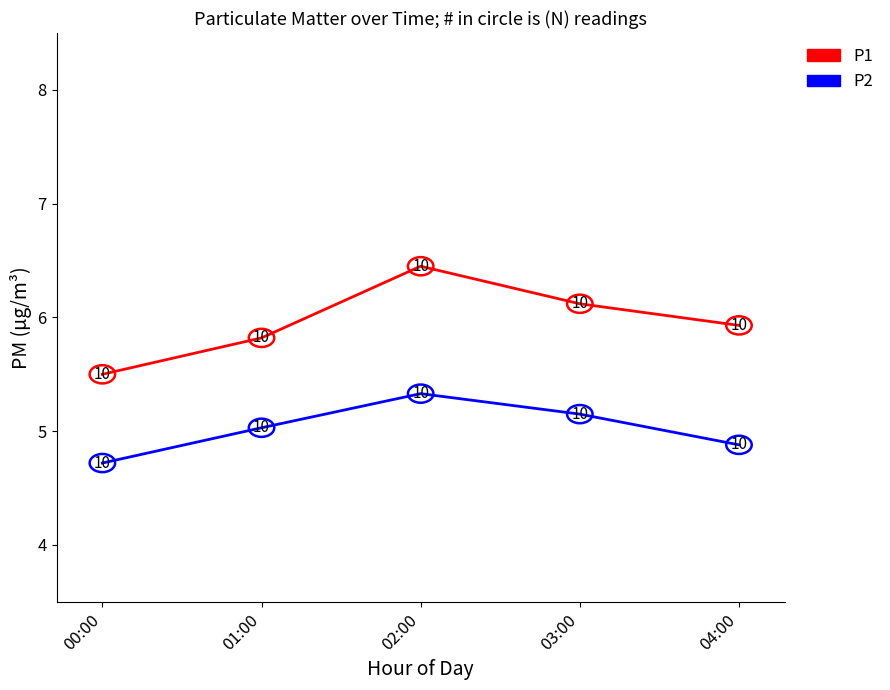

What is the minimum value for P2?

4.7